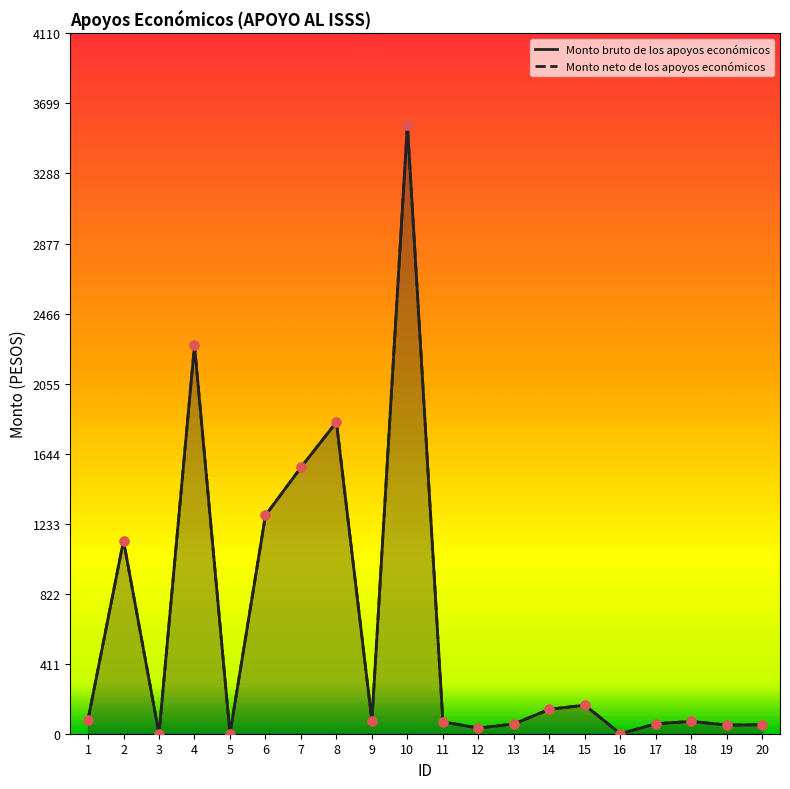

Which series has the largest Y range (max minus min)?

Monto bruto de los apoyos económicos